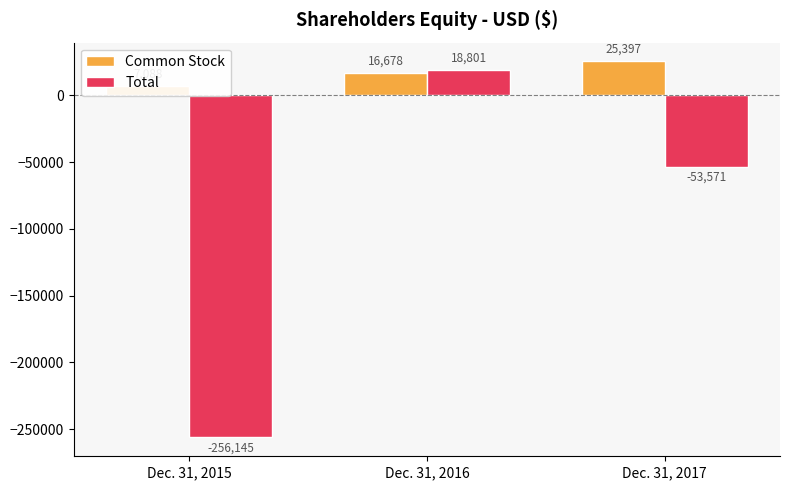

How many data points in Total are above -53571?

1